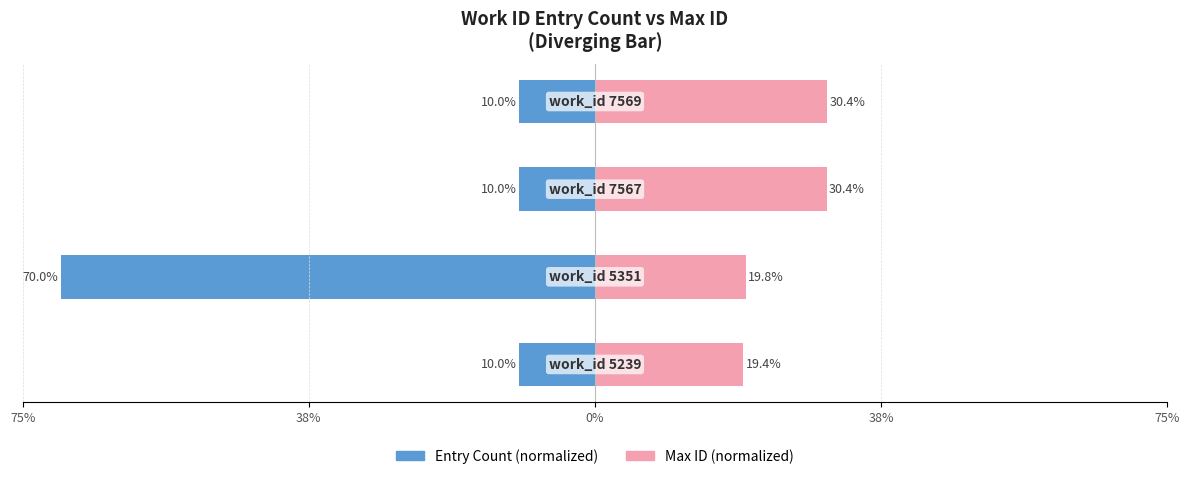

At how many categories does at least one series exceed -32?

4